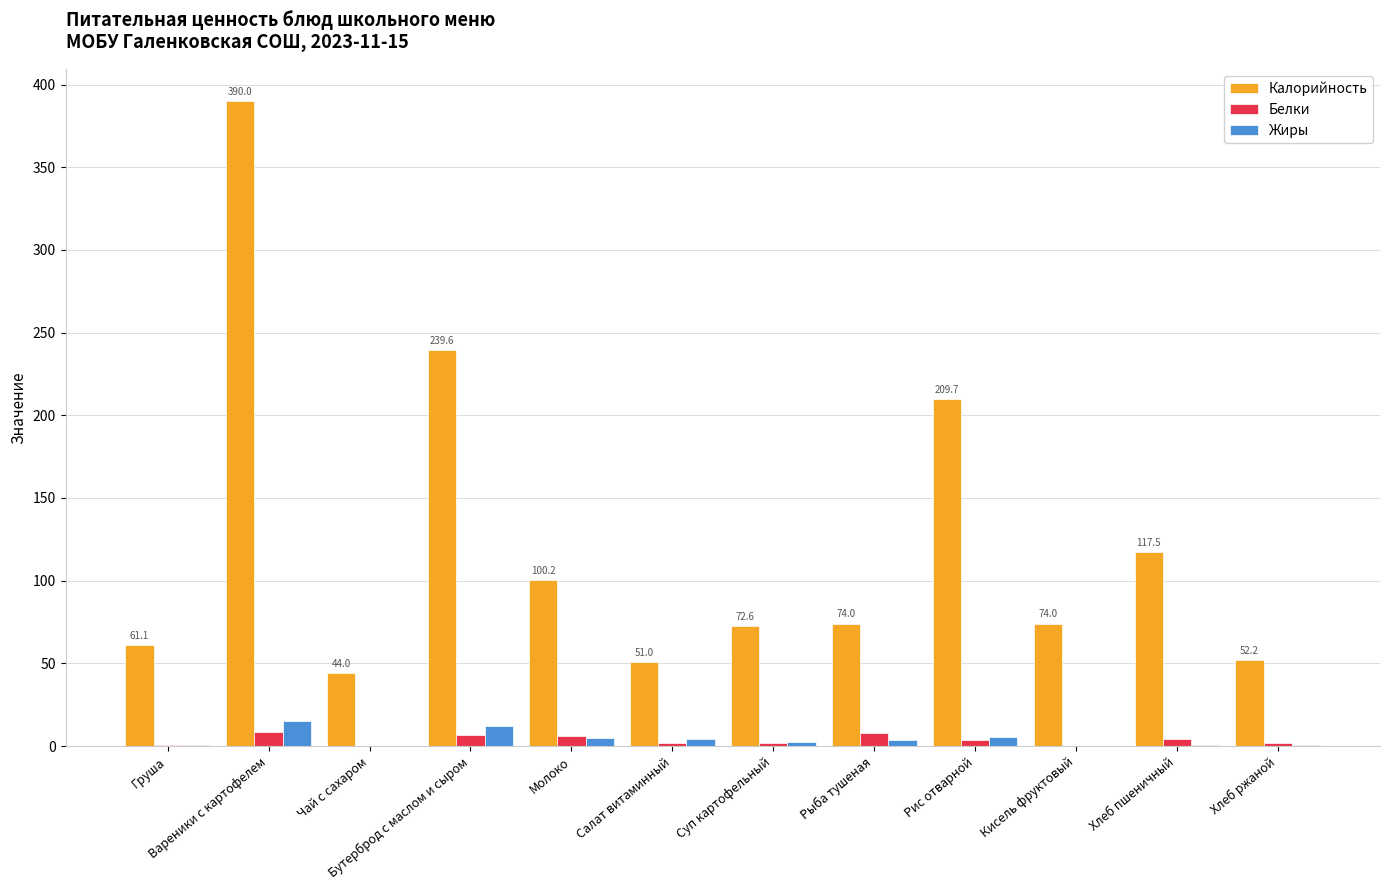

What is the sum of all Белки values?

43.0